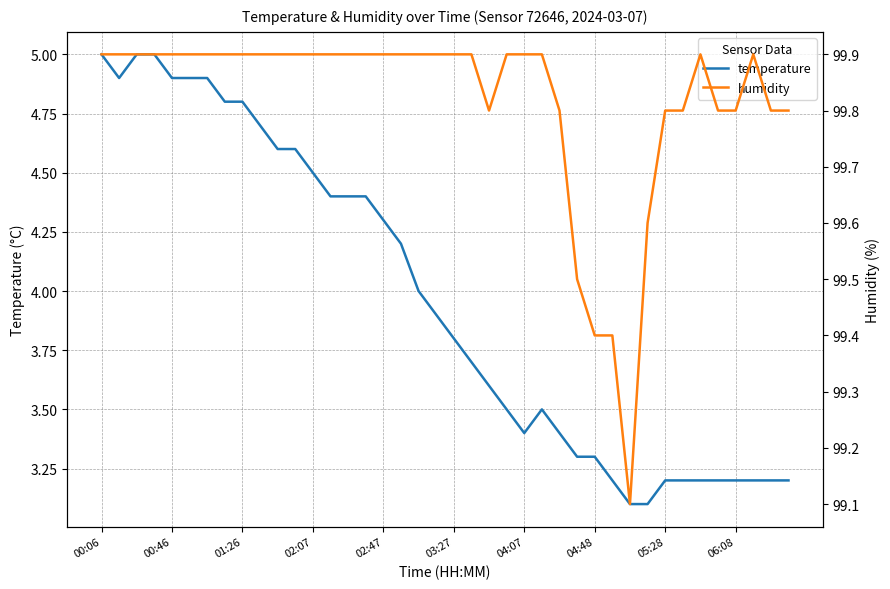

Reading left to right, transcribe all the data shown in this chart.

temperature: 5.0	4.9	5.0	5.0	4.9	4.9	4.9	4.8	4.8	4.7	4.6	4.6	4.5	4.4	4.4	4.4	4.3	4.2	4.0	3.9	3.8	3.7	3.6	3.5	3.4	3.5	3.4	3.3	3.3	3.2	3.1	3.1	3.2	3.2	3.2	3.2	3.2	3.2	3.2	3.2
humidity: 99.9	99.9	99.9	99.9	99.9	99.9	99.9	99.9	99.9	99.9	99.9	99.9	99.9	99.9	99.9	99.9	99.9	99.9	99.9	99.9	99.9	99.9	99.8	99.9	99.9	99.9	99.8	99.5	99.4	99.4	99.1	99.6	99.8	99.8	99.9	99.8	99.8	99.9	99.8	99.8